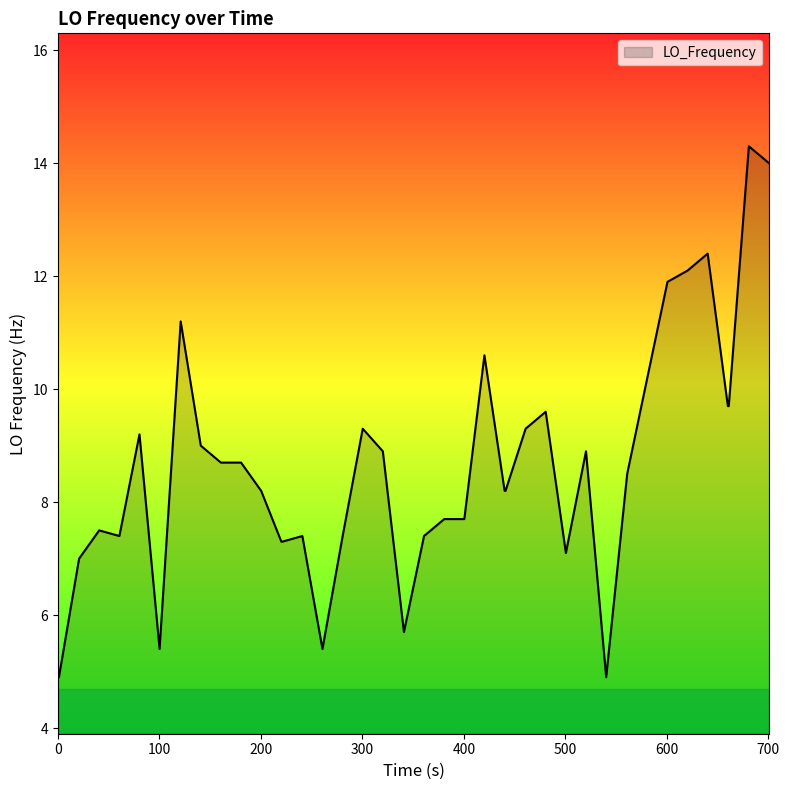

What is the smallest value displayed?

4.9